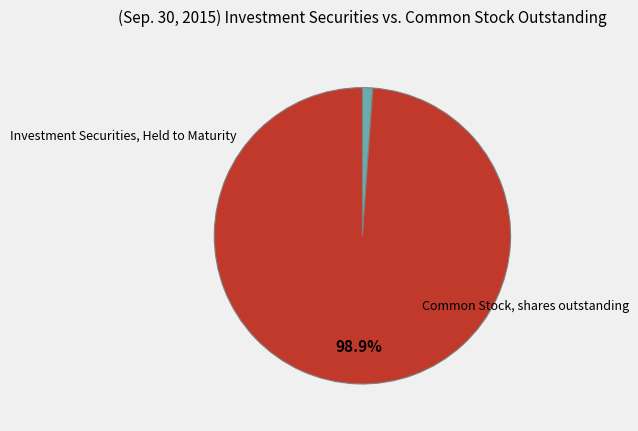

Does any single category account for the majority?

Yes